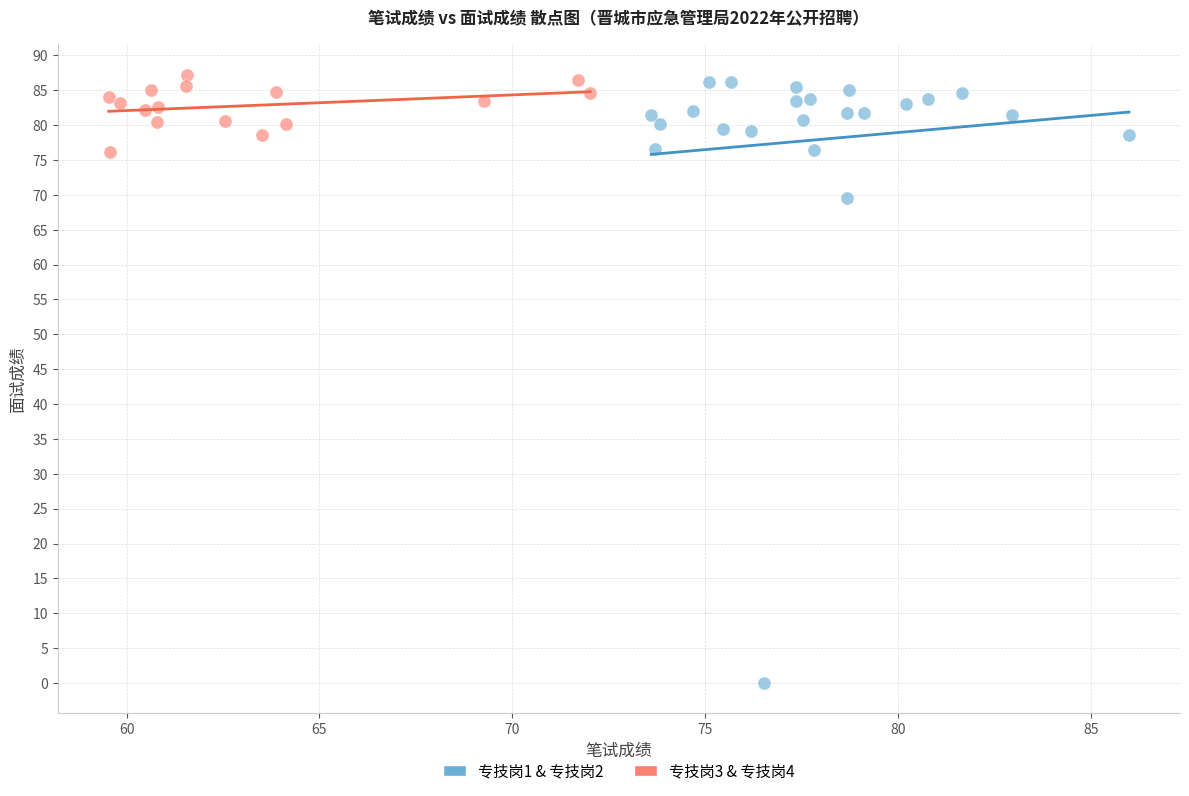

Which series reaches the minimum Y coordinate?

专技岗1 & 专技岗2